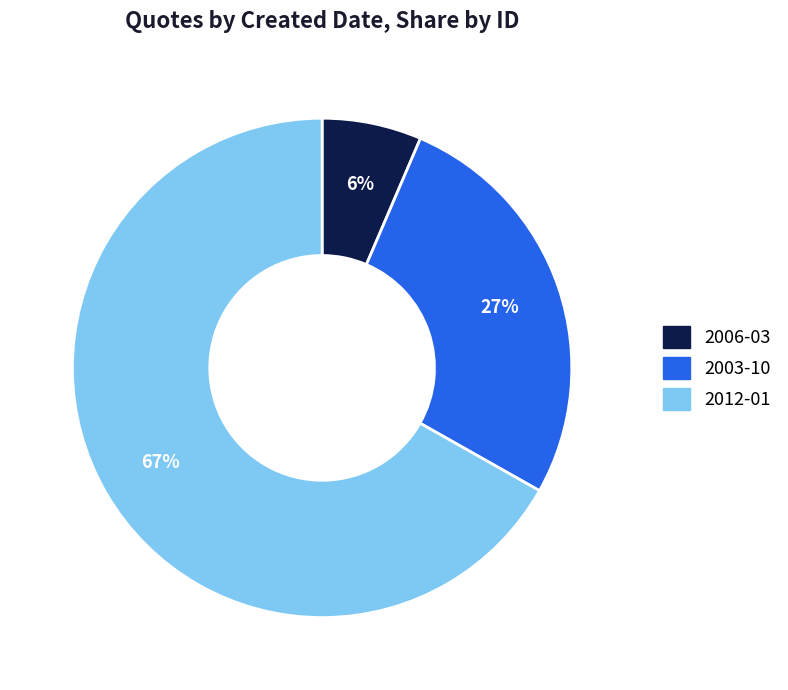

To the nearest percent, what is the average slice percentage?

33%